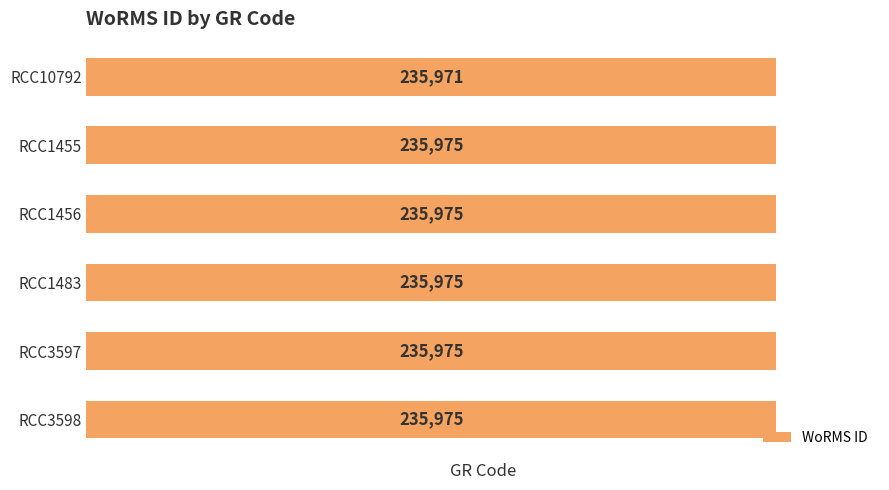

True or false: the data shows 130814 at RCC1483.

False